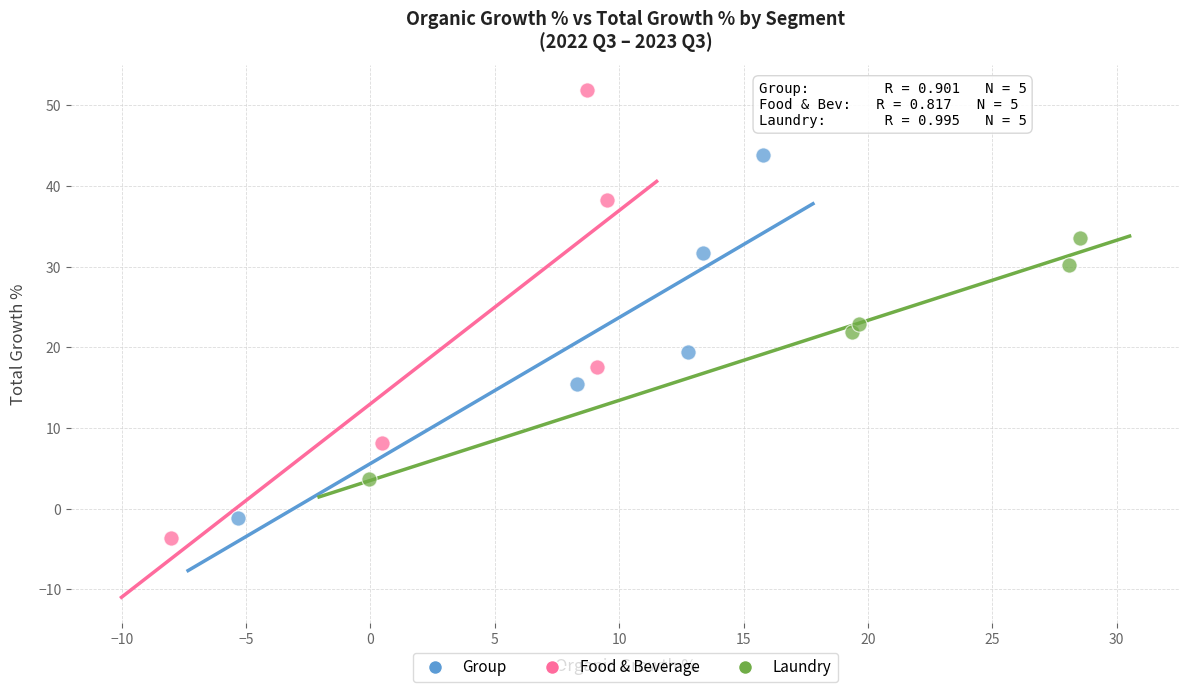

Which series contains the highest Y value?

Food & Beverage